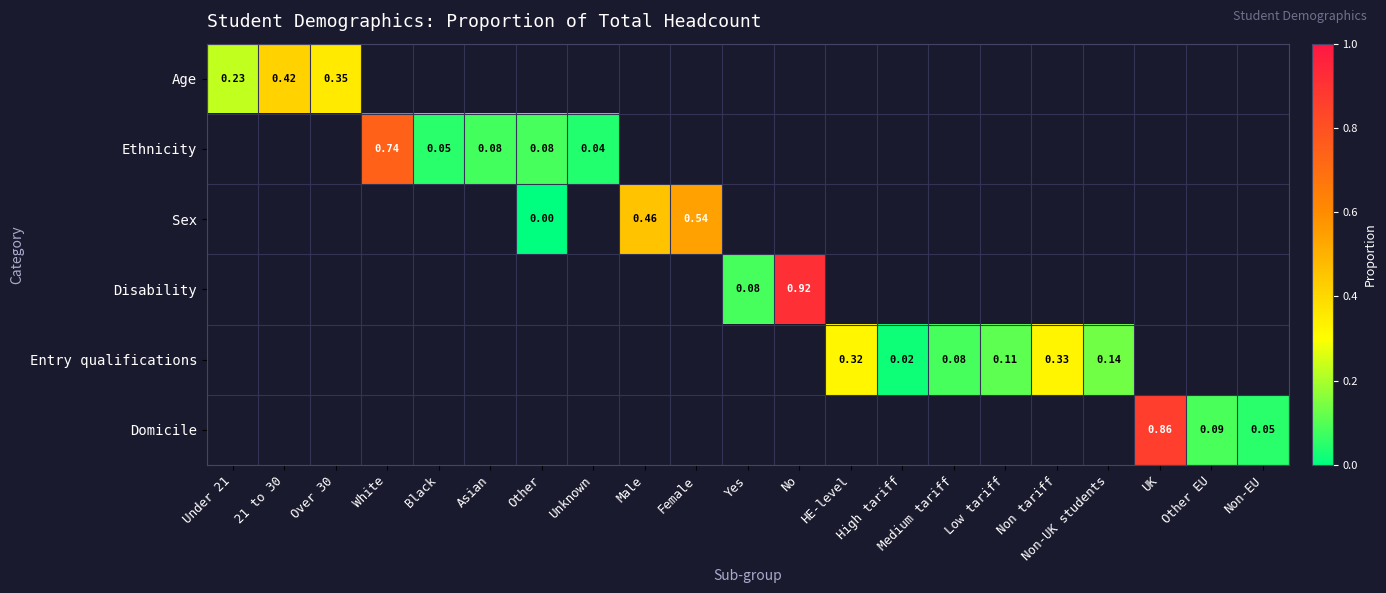

True or false: Entry qualifications has a value of 0.1 at Medium tariff.

True